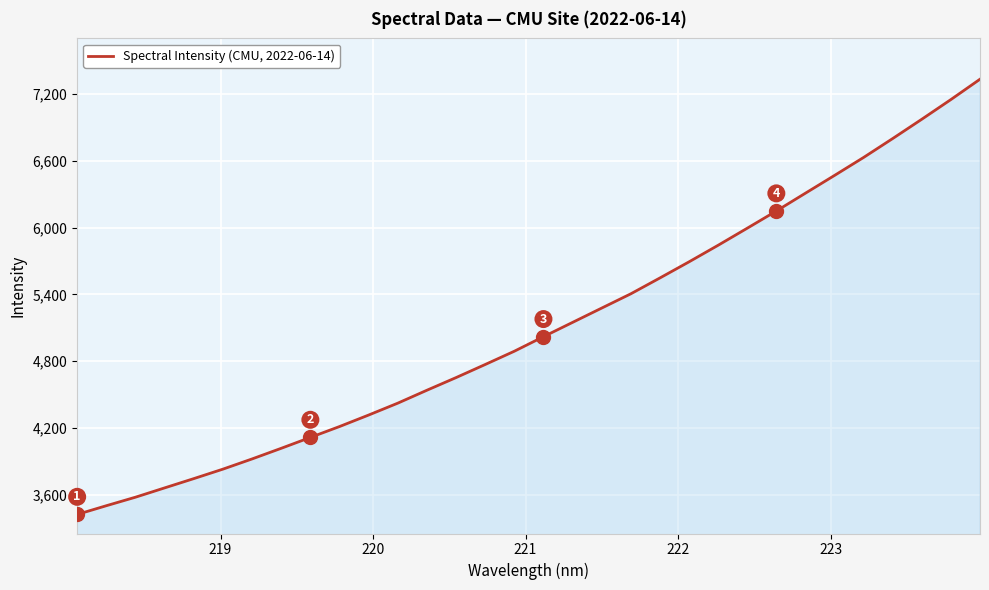

What is the greatest value displayed?

7332.7